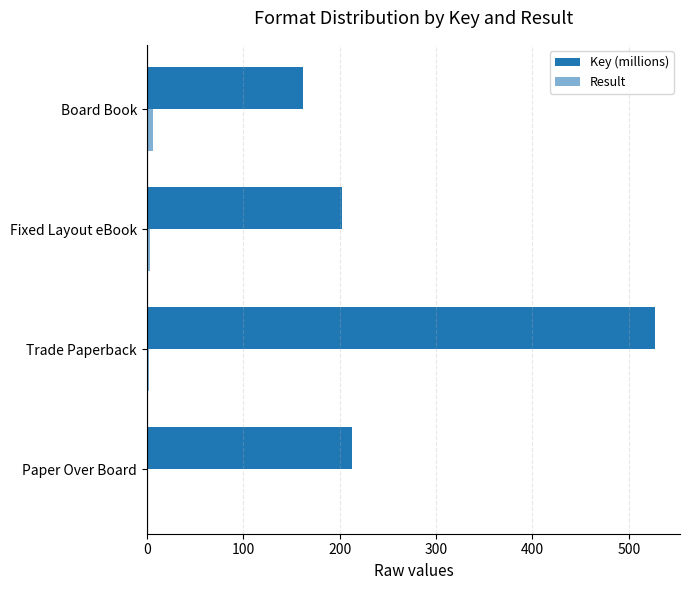

Count the Result values in the range 2 to 6.

3